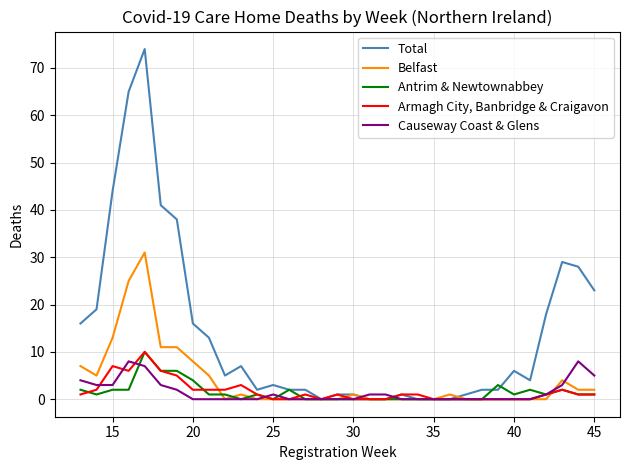

Which series has the widest spread of values?

Total